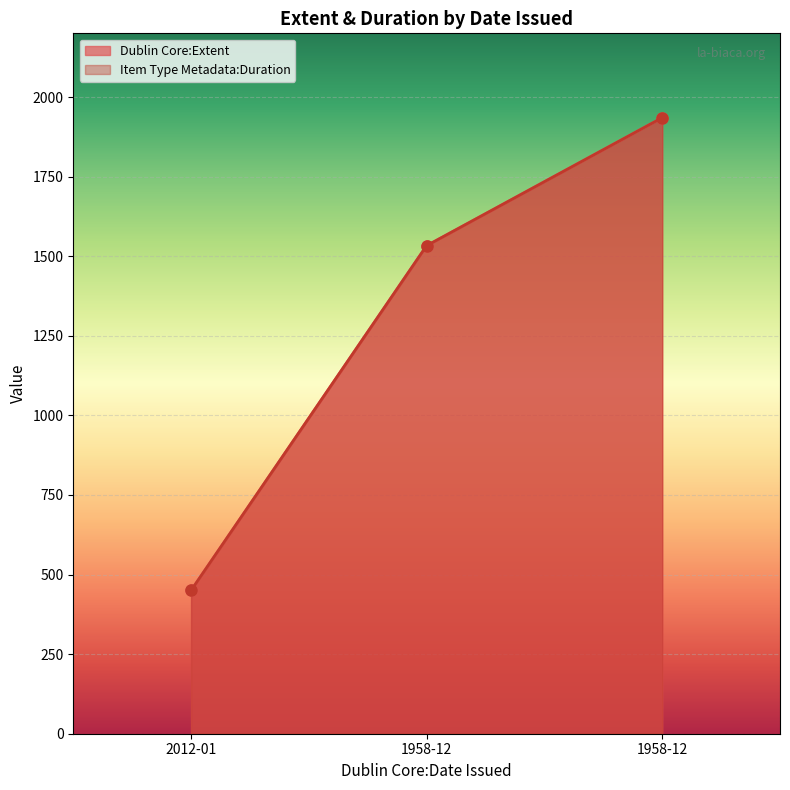

How many data points does each series have?

3